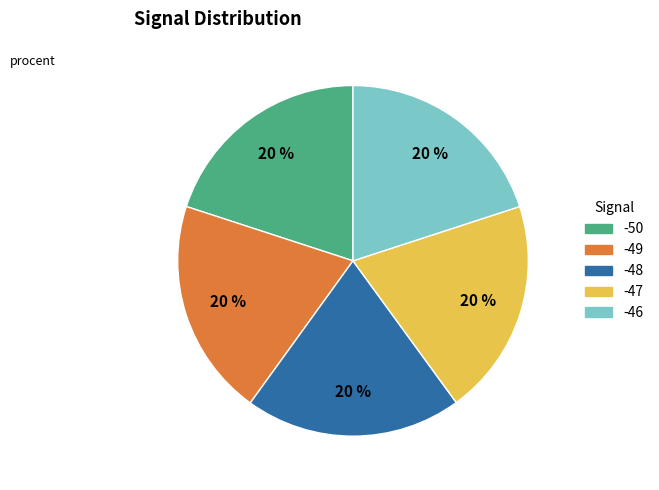

Is there any slice that represents more than half of the pie?

No